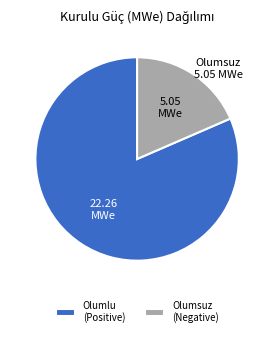

Which category has the biggest portion of the pie?

Olumlu (Positive)